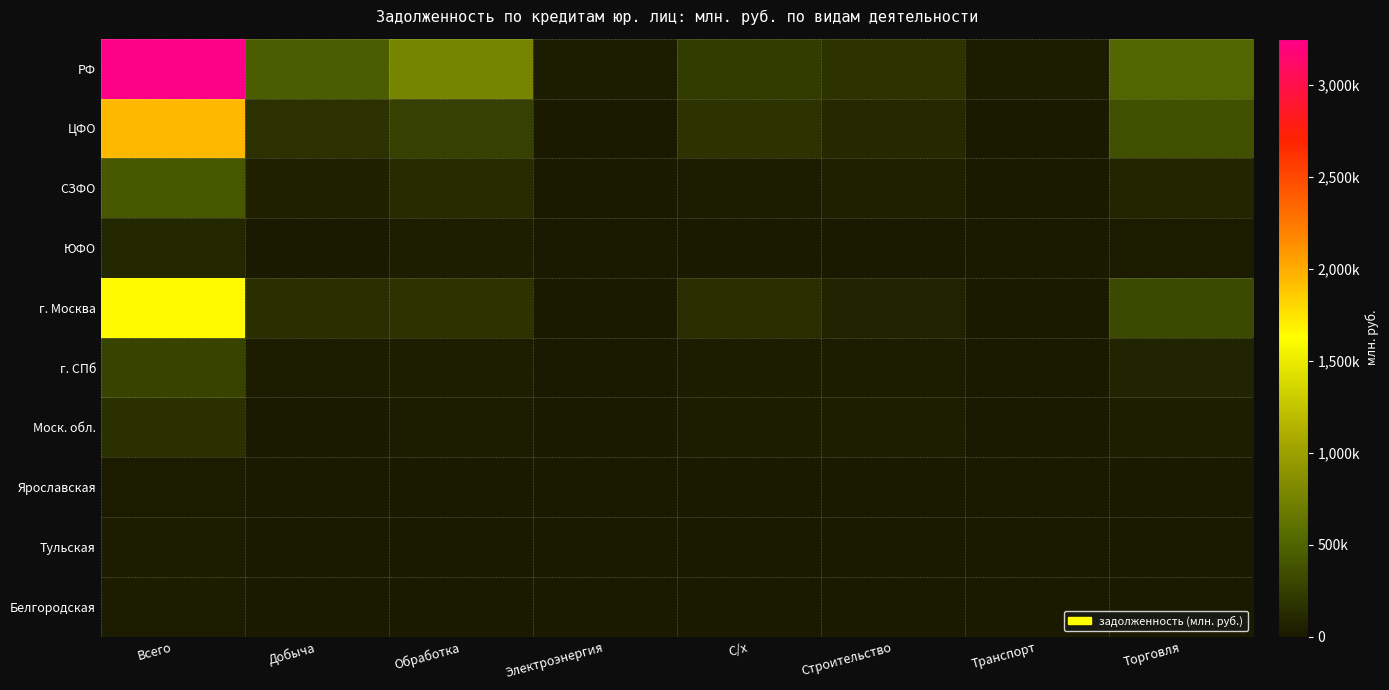

Reading left to right, list all the values displayed in this chart.

РФ: Всего=3249155	Добыча=453971	Обработка=767442	Электроэнергия=27631	С/х=223844	Строительство=169516	Транспорт=26738	Торговля=512993
ЦФО: Всего=1947948	Добыча=162551	Обработка=262313	Электроэнергия=8221	С/х=171419	Строительство=103191	Транспорт=6889	Торговля=360179
СЗФО: Всего=414946	Добыча=44731	Обработка=117684	Электроэнергия=635	С/х=30875	Строительство=44479	Транспорт=12203	Торговля=78699
ЮФО: Всего=89902	Добыча=1144	Обработка=32830	Электроэнергия=5494	С/х=4184	Строительство=6390	Транспорт=53	Торговля=12828
г. Москва: Всего=1646821	Добыча=148802	Обработка=173609	Электроэнергия=8082	С/х=143491	Строительство=63260	Транспорт=5615	Торговля=318833
г. СПб: Всего=281306	Добыча=26638	Обработка=37763	Электроэнергия=345	С/х=29060	Строительство=28025	Транспорт=9743	Торговля=75901
Моск. обл.: Всего=157709	Добыча=3	Обработка=20322	Электроэнергия=120	С/х=19752	Строительство=37786	Транспорт=0	Торговля=33848
Ярославская: Всего=13064	Добыча=0	Обработка=11757	Электроэнергия=0	С/х=285	Строительство=0	Транспорт=0	Торговля=179
Тульская: Всего=31581	Добыча=4	Обработка=12356	Электроэнергия=0	С/х=0	Строительство=518	Транспорт=0	Торговля=239
Белгородская: Всего=21800	Добыча=7439	Обработка=10392	Электроэнергия=0	С/х=0	Строительство=0	Транспорт=0	Торговля=529